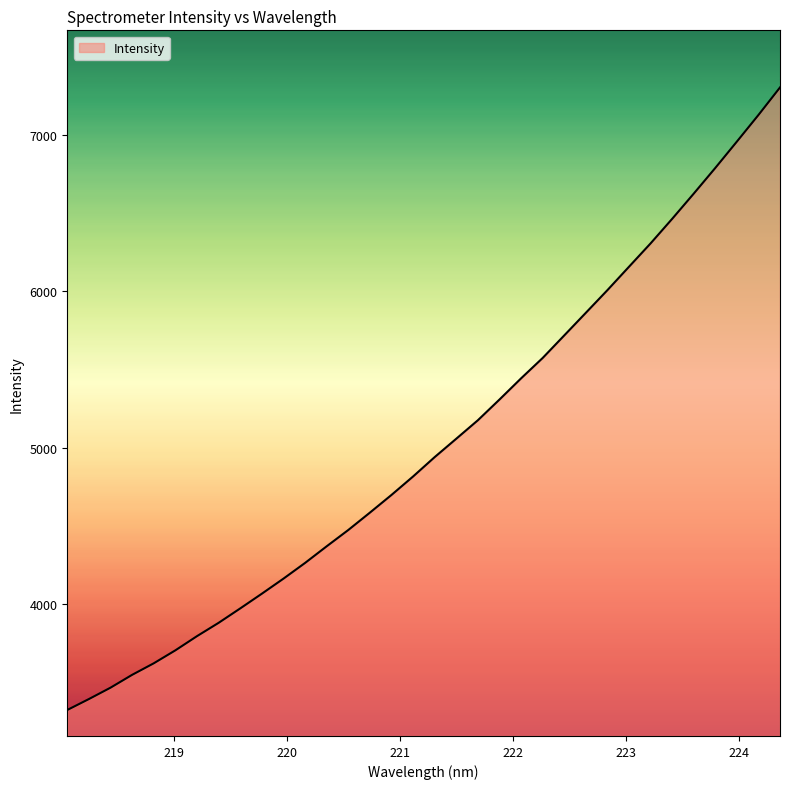

What is the sum of all values?

170929.3